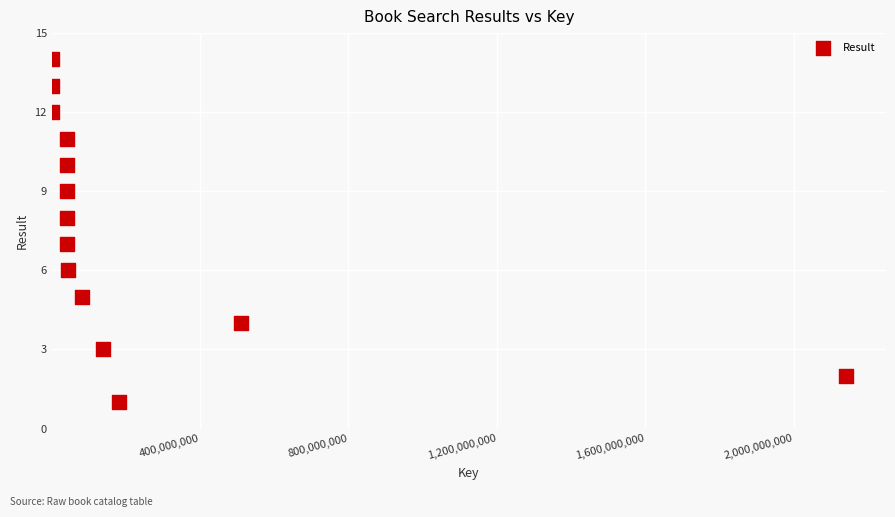

What is the range of Y values (max minus min)?

13